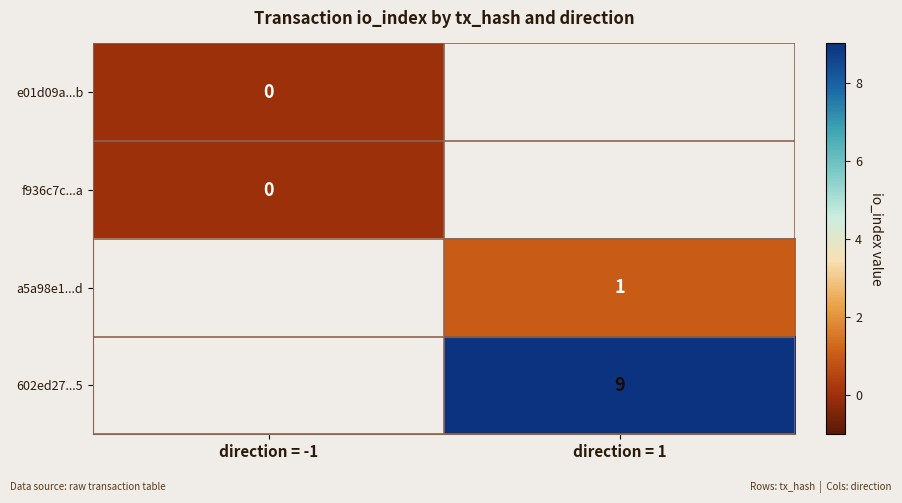

True or false: a5a98e1...d has a value of 0 at direction = 1.

False